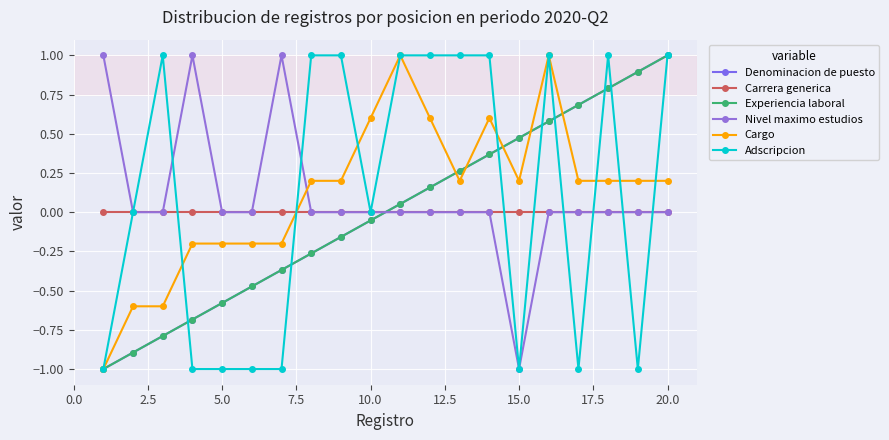

Which series has the largest range (max minus min)?

Denominacion de puesto